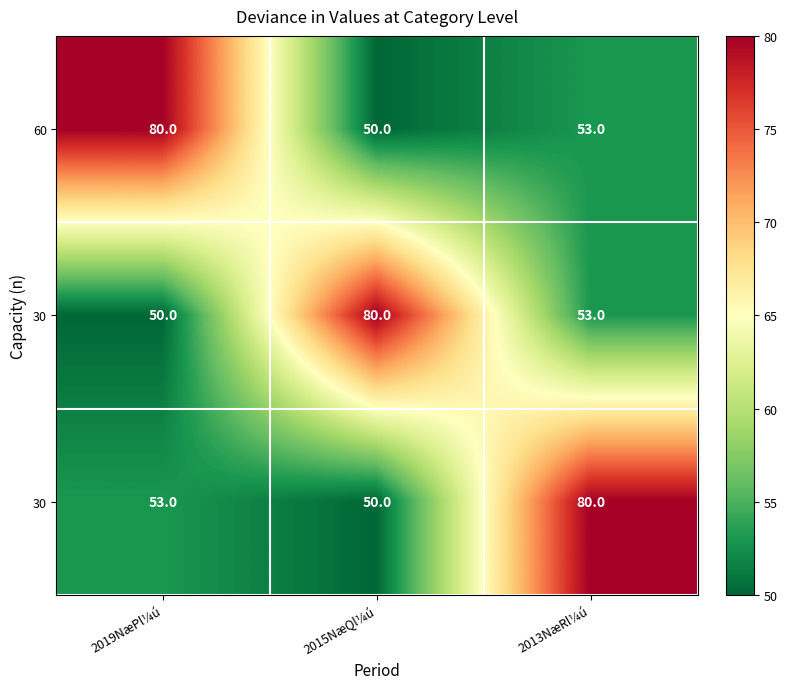

What is the greatest value displayed?

80